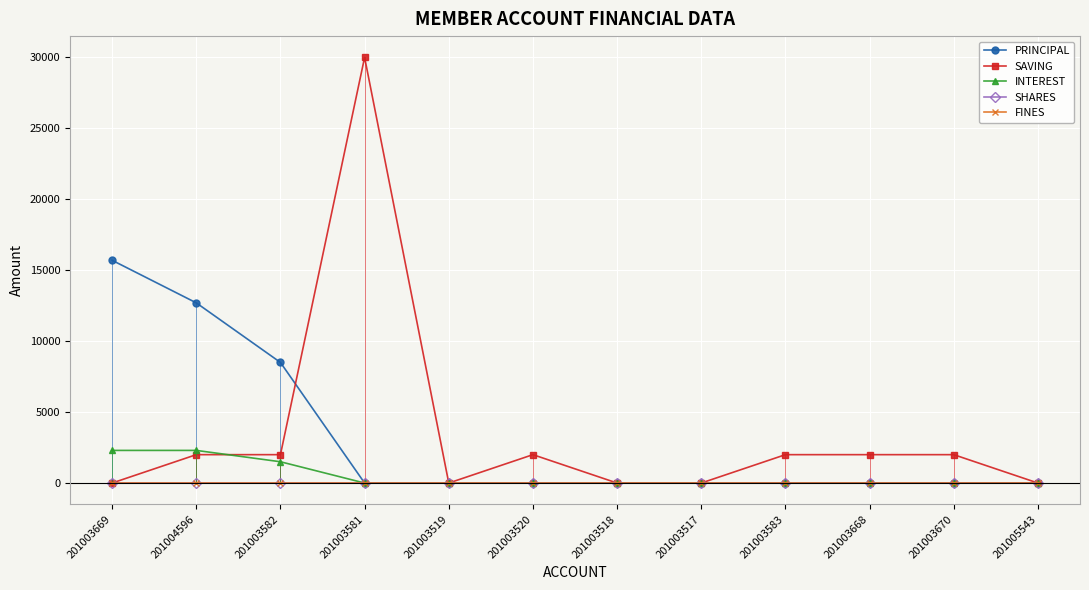

True or false: PRINCIPAL has more than 1 interior local peaks.

False